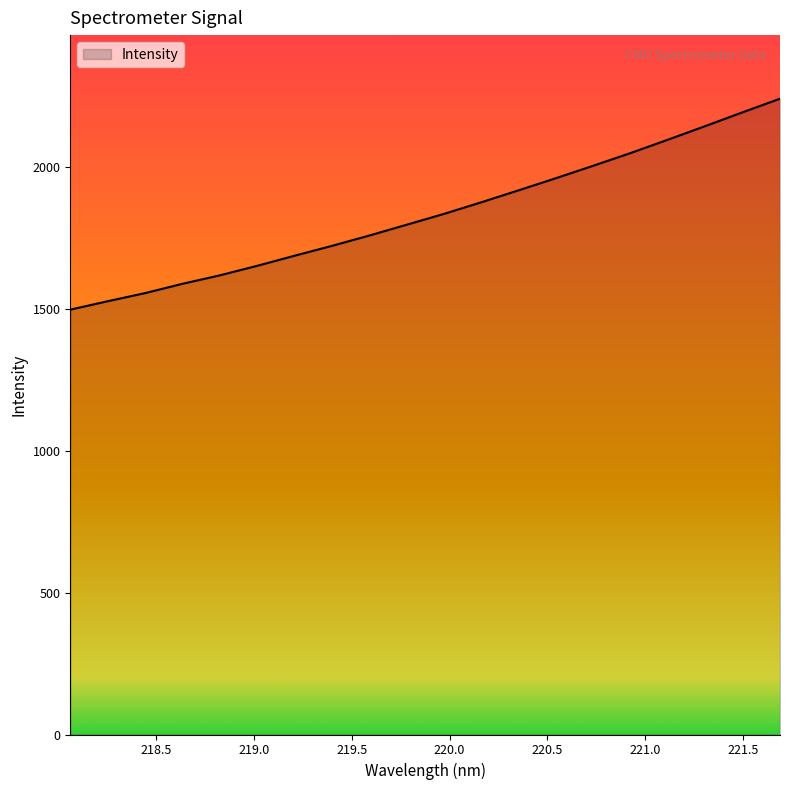

Does the chart display data point markers on the line(s)?

No